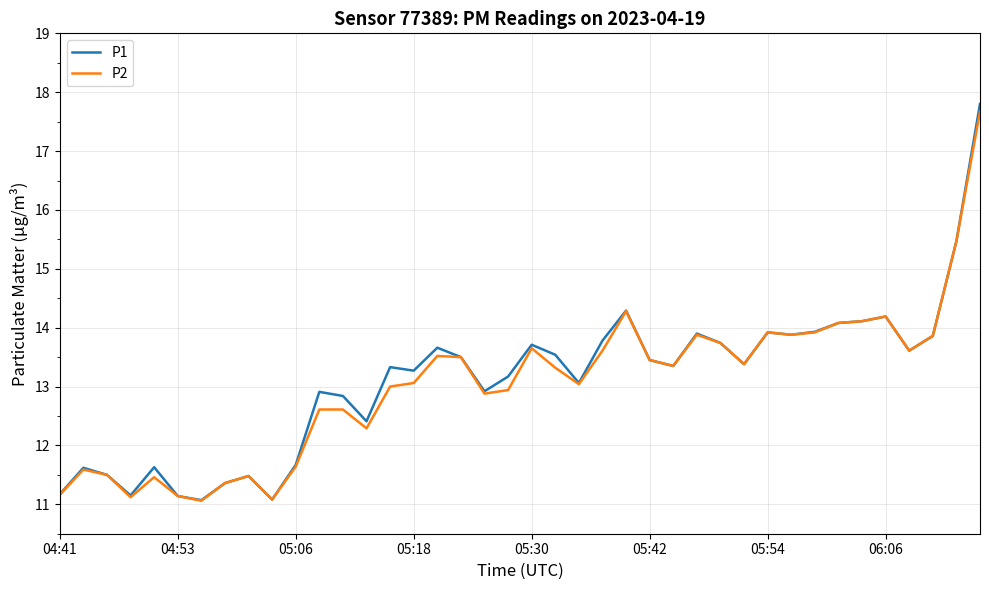

Which series has the largest range (max minus min)?

P1